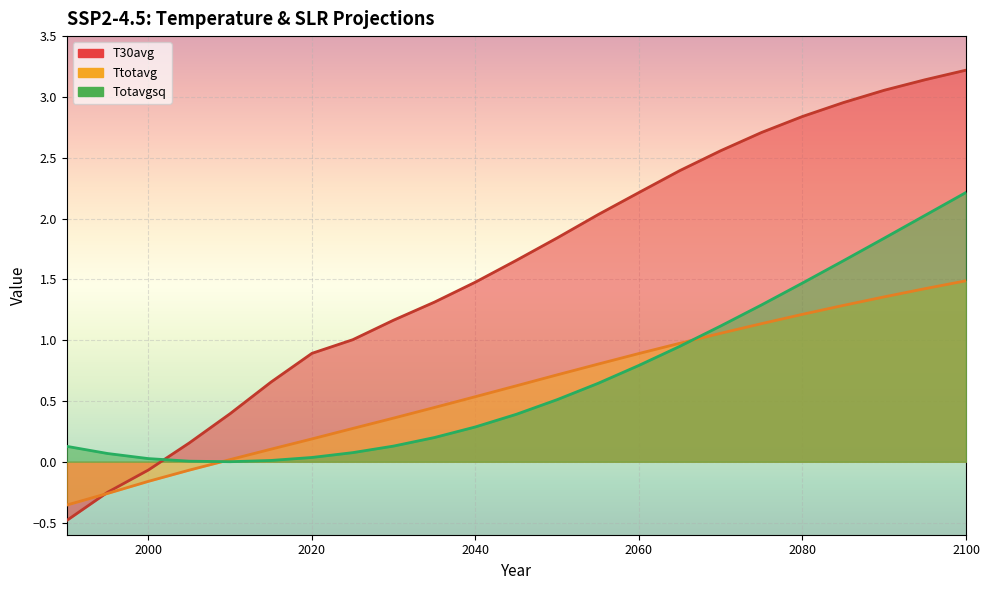

Reading left to right, transcribe all the data shown in this chart.

Ttotavg: 1990=-0.4	1995=-0.3	2000=-0.2	2005=-0.1	2010=0.0	2015=0.1	2020=0.2	2025=0.3	2030=0.4	2035=0.4	2040=0.5	2045=0.6	2050=0.7	2055=0.8	2060=0.9	2065=1.0	2070=1.1	2075=1.1	2080=1.2	2085=1.3	2090=1.4	2095=1.4	2100=1.5
Totavgsq: 1990=0.1	1995=0.1	2000=0.0	2005=0.0	2010=0.0	2015=0.0	2020=0.0	2025=0.1	2030=0.1	2035=0.2	2040=0.3	2045=0.4	2050=0.5	2055=0.6	2060=0.8	2065=0.9	2070=1.1	2075=1.3	2080=1.5	2085=1.7	2090=1.8	2095=2.0	2100=2.2
T30avg: 1990=-0.5	1995=-0.3	2000=-0.1	2005=0.2	2010=0.4	2015=0.7	2020=0.9	2025=1.0	2030=1.2	2035=1.3	2040=1.5	2045=1.7	2050=1.8	2055=2.0	2060=2.2	2065=2.4	2070=2.6	2075=2.7	2080=2.8	2085=3.0	2090=3.1	2095=3.1	2100=3.2